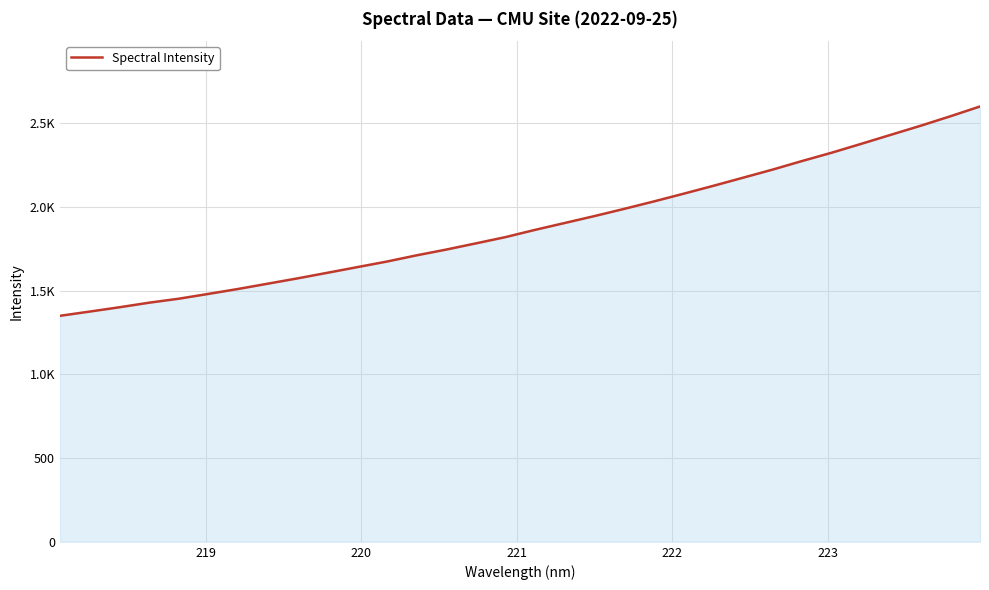

Is this an area chart (filled region under the line)?

Yes